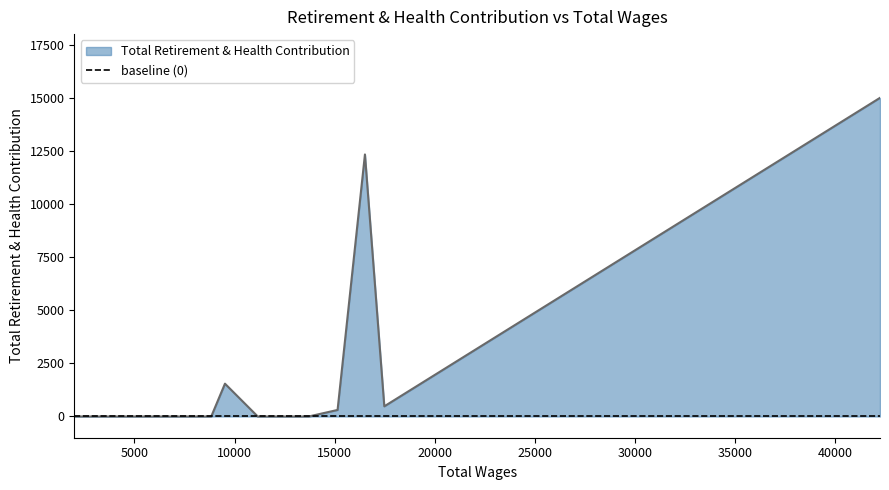

True or false: the data shows 0 at 8834.

True